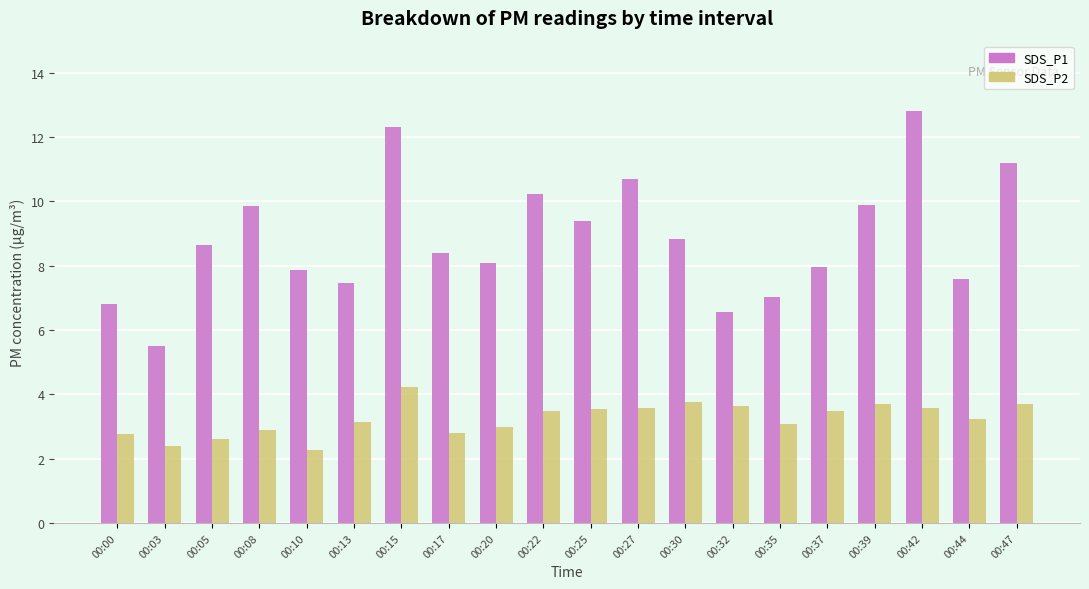

How many groups of bars are there?

20